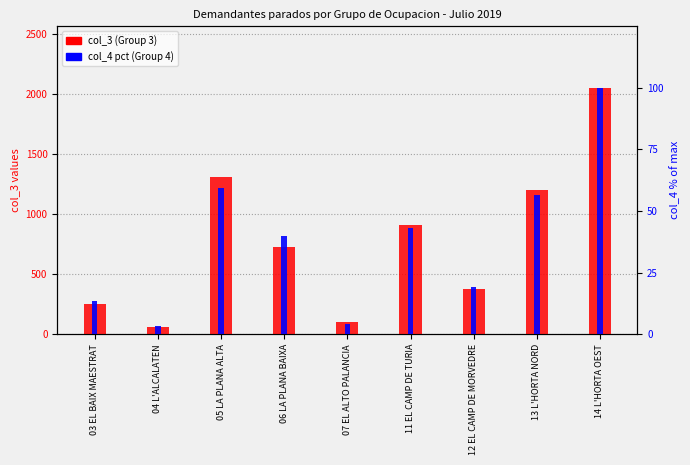

What position from the right is 12 EL CAMP DE MORVEDRE?

3